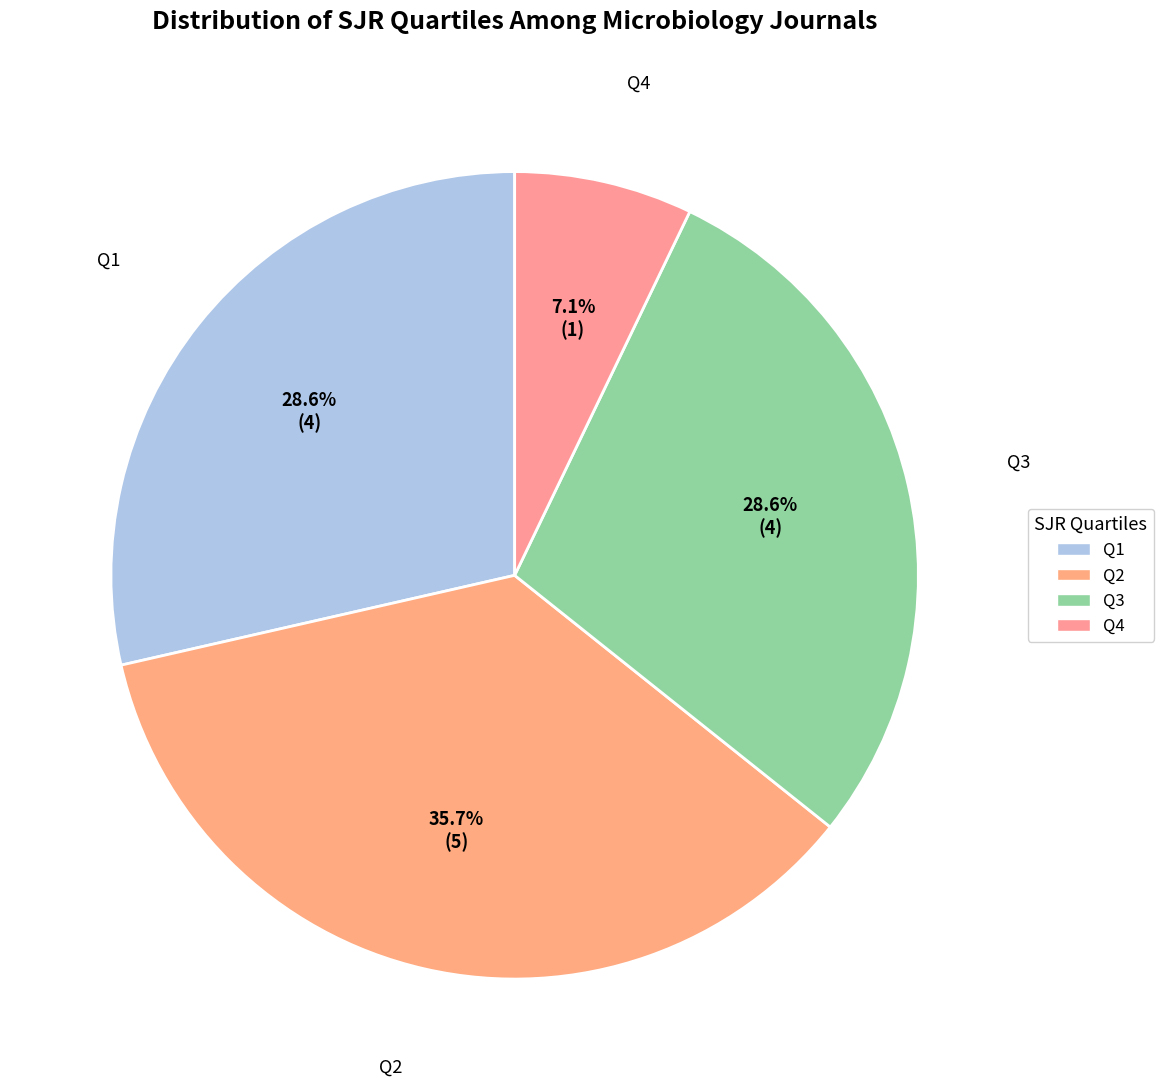

Count the number of slices in the pie.

4